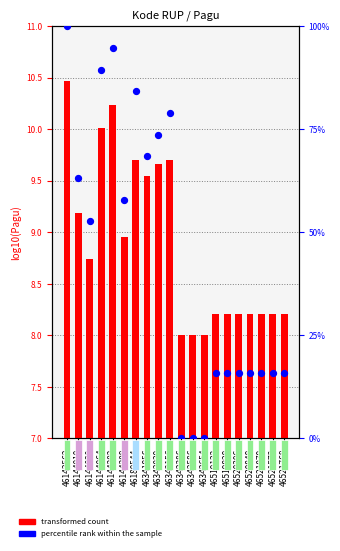

What are all the series names shown in the legend?

transformed count, percentile rank within the sample